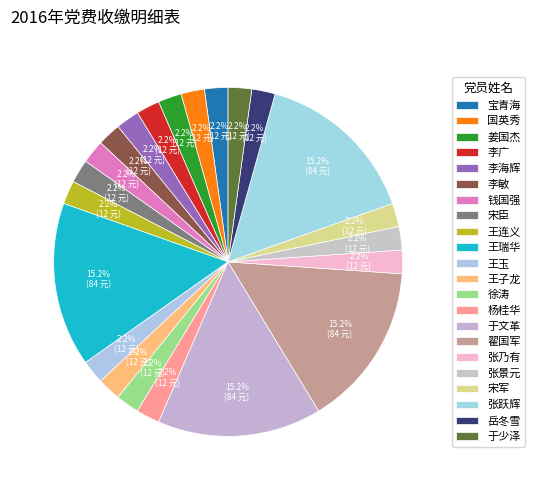

Is it true that 王连义 is 1% of the pie?

False